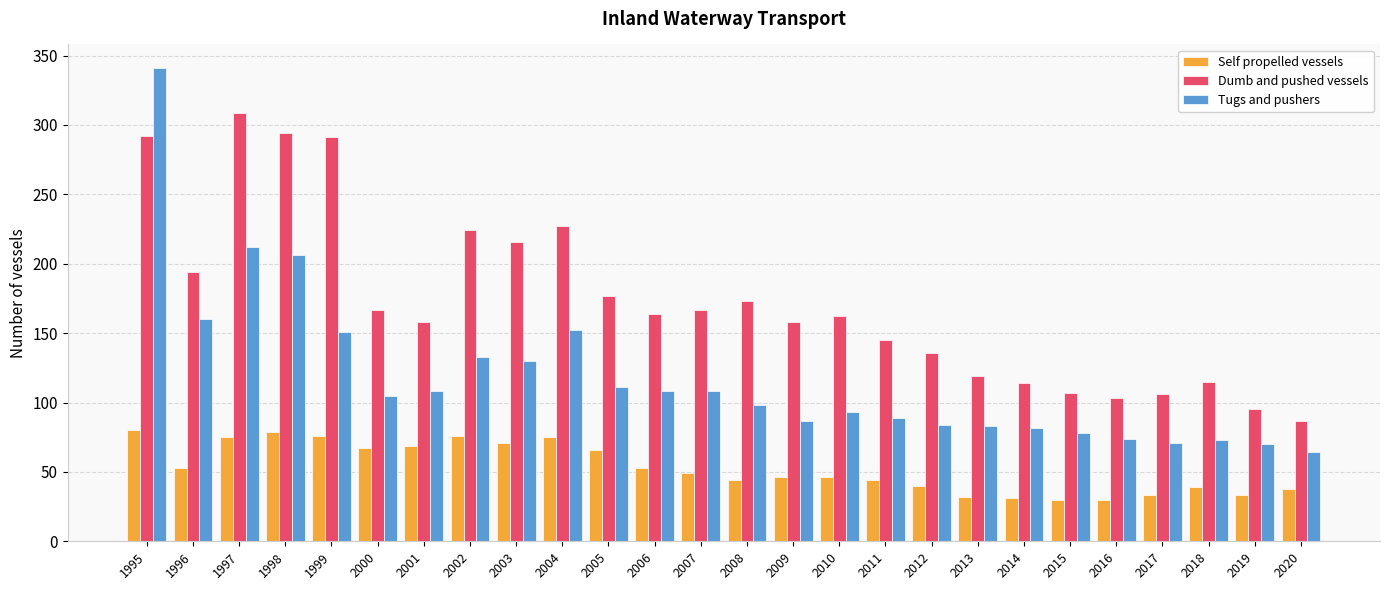

What is the total value across all series at 2015?

215